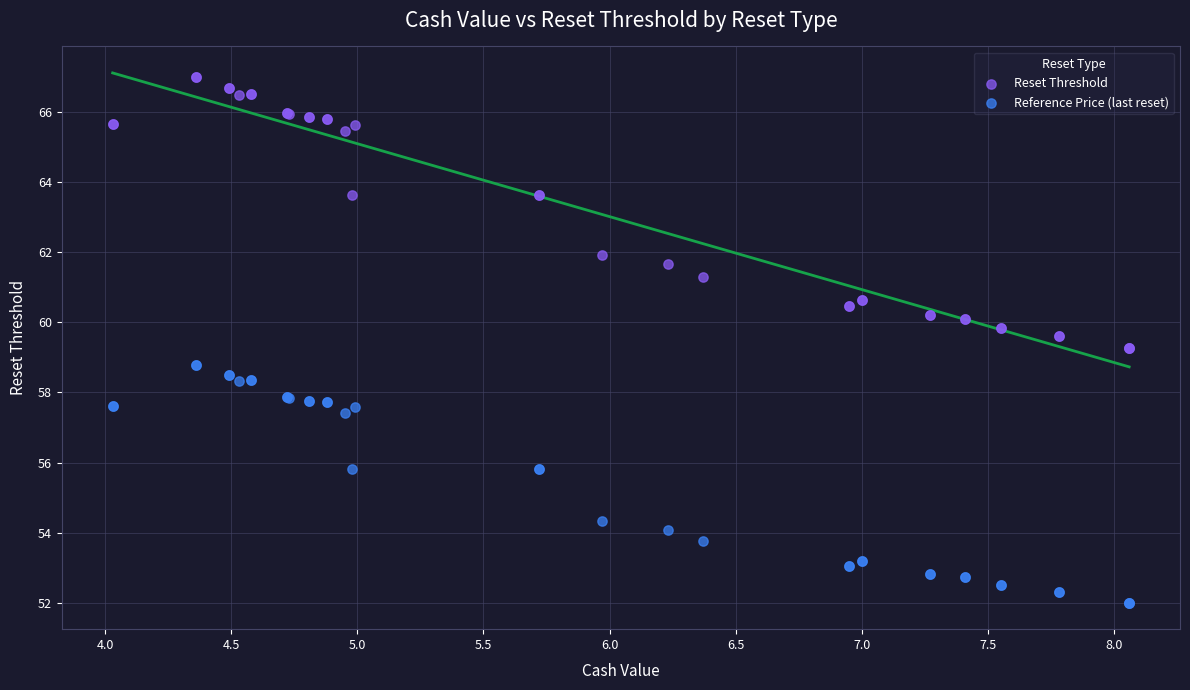

What are all the series names shown in the legend?

Reset Threshold, Reference Price (last reset)